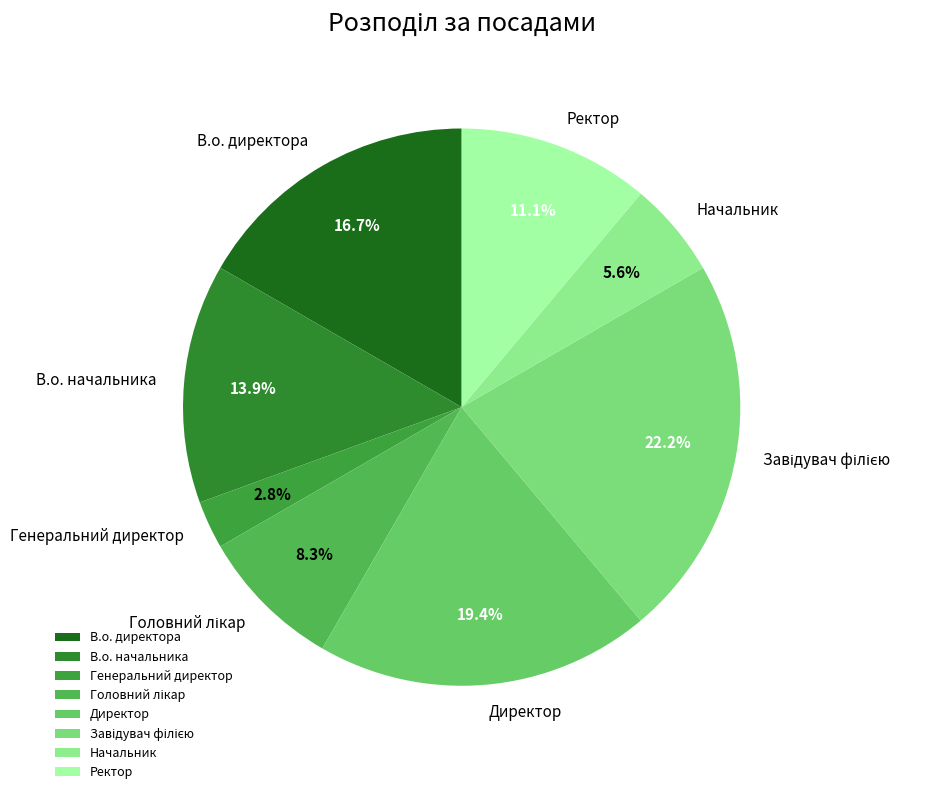

How much of the chart is everything except Начальник?

94.4%